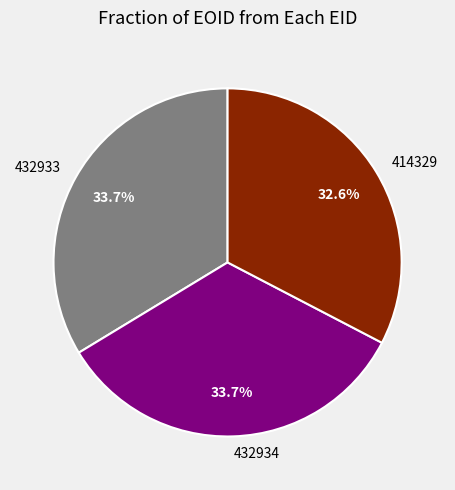

Count the number of slices in the pie.

3